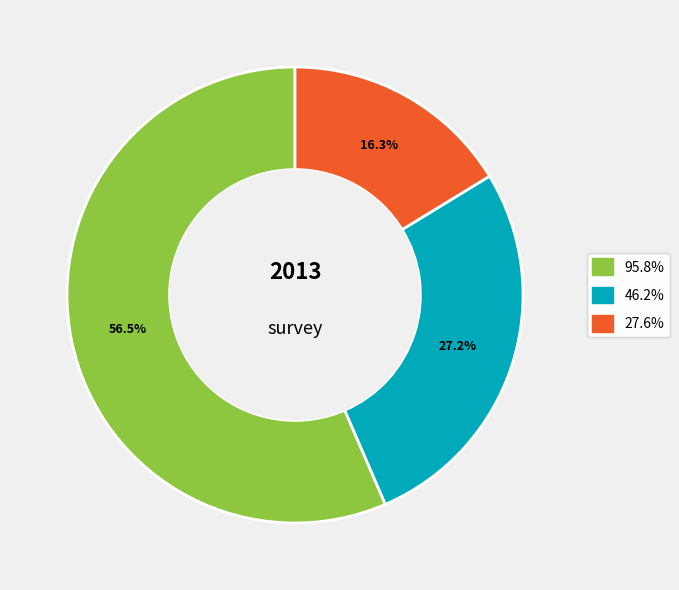

Does any single category account for the majority?

Yes